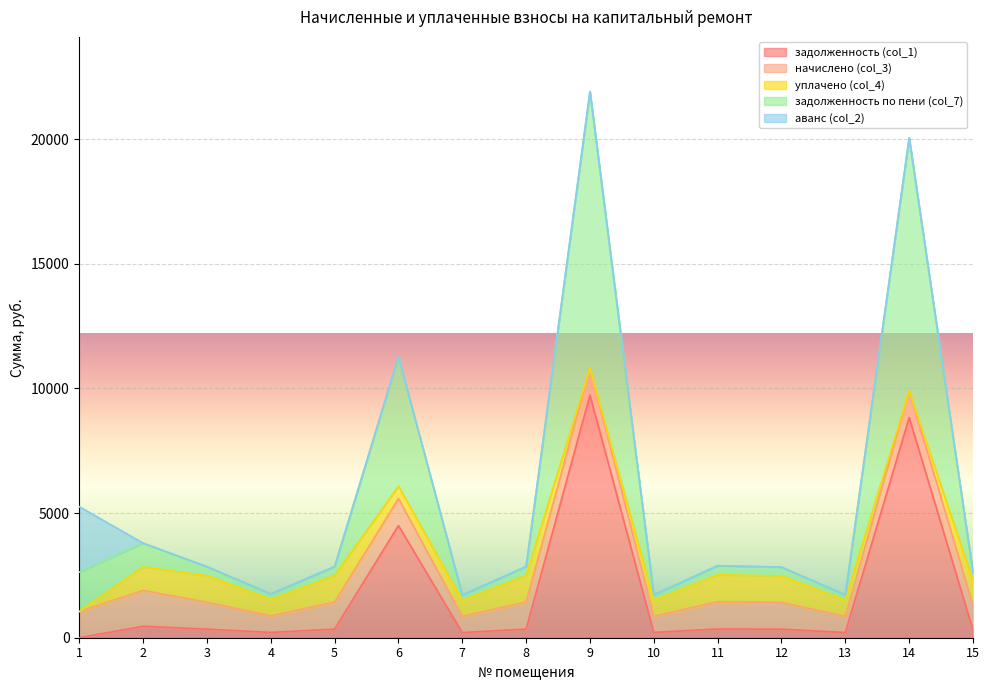

Reading left to right, transcribe all the data shown in this chart.

задолженность (col_1): 0.0	459.5	345.0	212.5	345.7	4500.6	207.7	345.7	9735.4	212.6	349.8	342.9	208.4	8836.7	316.0
начислено (col_3): 1049.8	1438.6	1080.0	665.3	1082.2	1082.2	650.2	1082.2	1090.8	650.2	1095.1	1073.5	652.3	1071.4	989.3
уплачено (col_4): 0.0	939.1	1065.0	656.0	1067.1	500.0	641.1	1067.1	0.0	641.1	1079.9	1058.6	643.3	0.0	975.5
задолженность по пени (col_7): 1579.4	959.0	360.0	221.8	360.7	5191.8	216.7	360.7	11088.0	216.7	365.0	357.8	217.4	10145.5	329.8
аванс (col_2): 2629.1	0.0	0.0	0.0	0.0	0.0	0.0	0.0	0.0	0.0	0.0	0.0	0.0	0.0	0.0